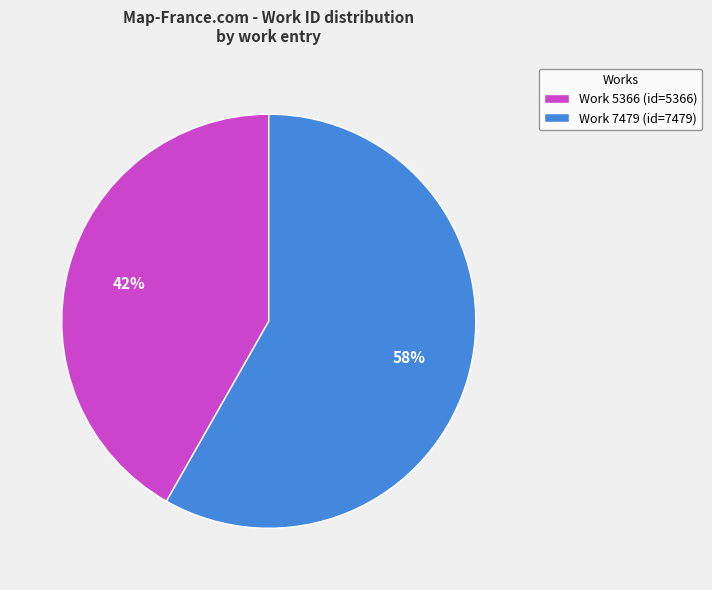

Does Work 5366 account for over 50% of the chart?

No